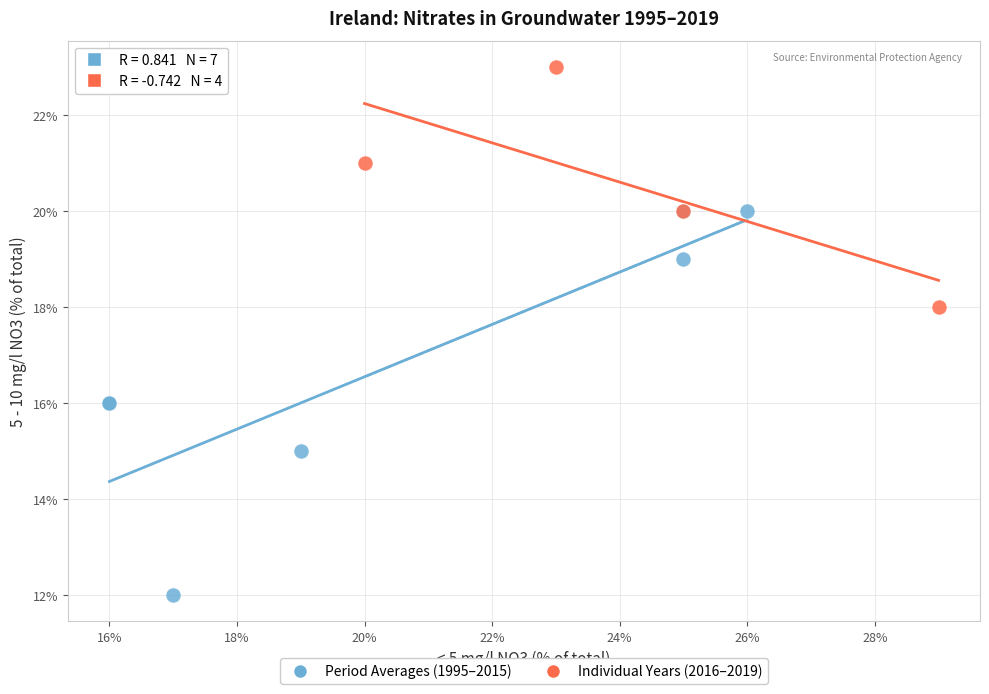

What are all the series names shown in the legend?

Period Averages (1995–2015), Individual Years (2016–2019)